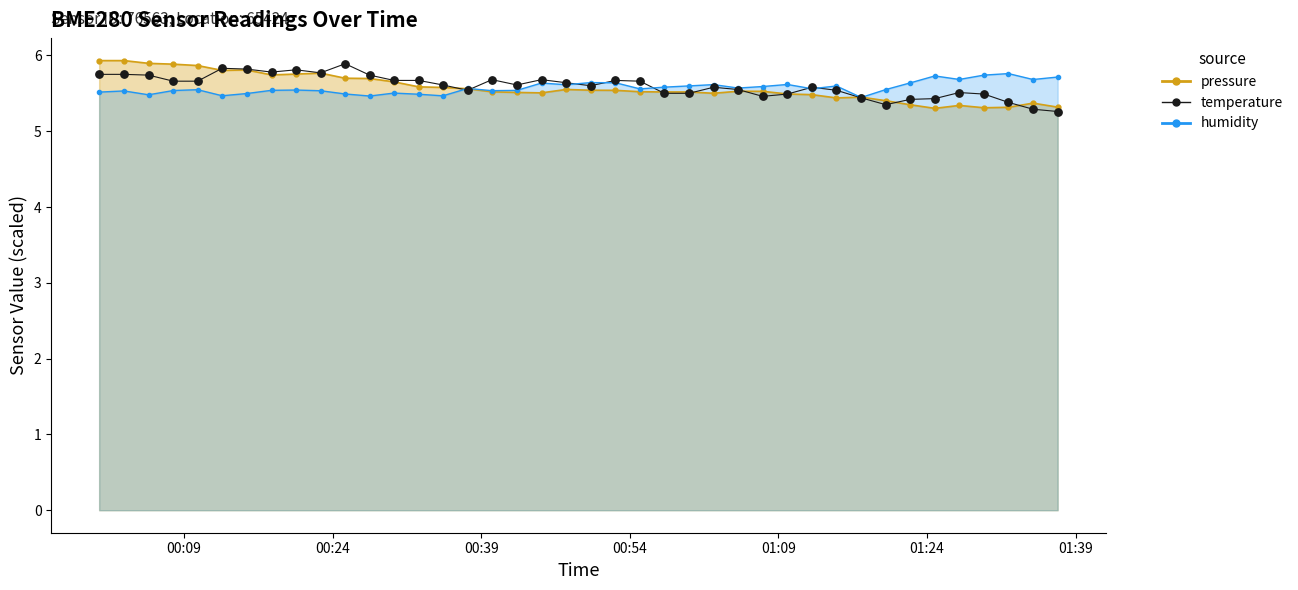

At how many categories does at least one series exceed 5?

40